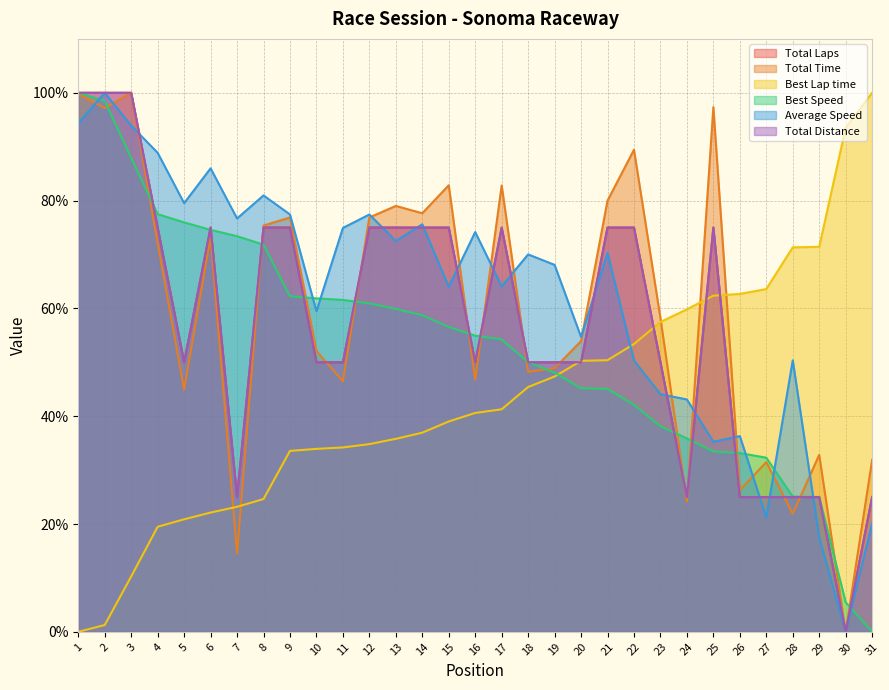

True or false: Total Time and Best Lap time intersect in this chart.

True